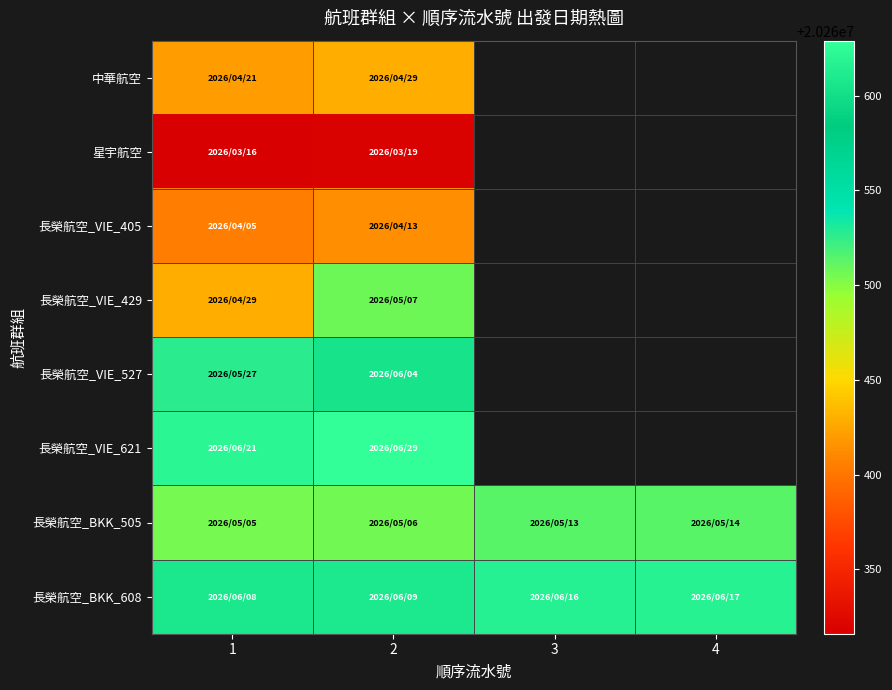

At 1, list the series in order from largest to smallest.

長榮航空_VIE_621, 長榮航空_BKK_608, 長榮航空_VIE_527, 長榮航空_BKK_505, 長榮航空_VIE_429, 中華航空, 長榮航空_VIE_405, 星宇航空